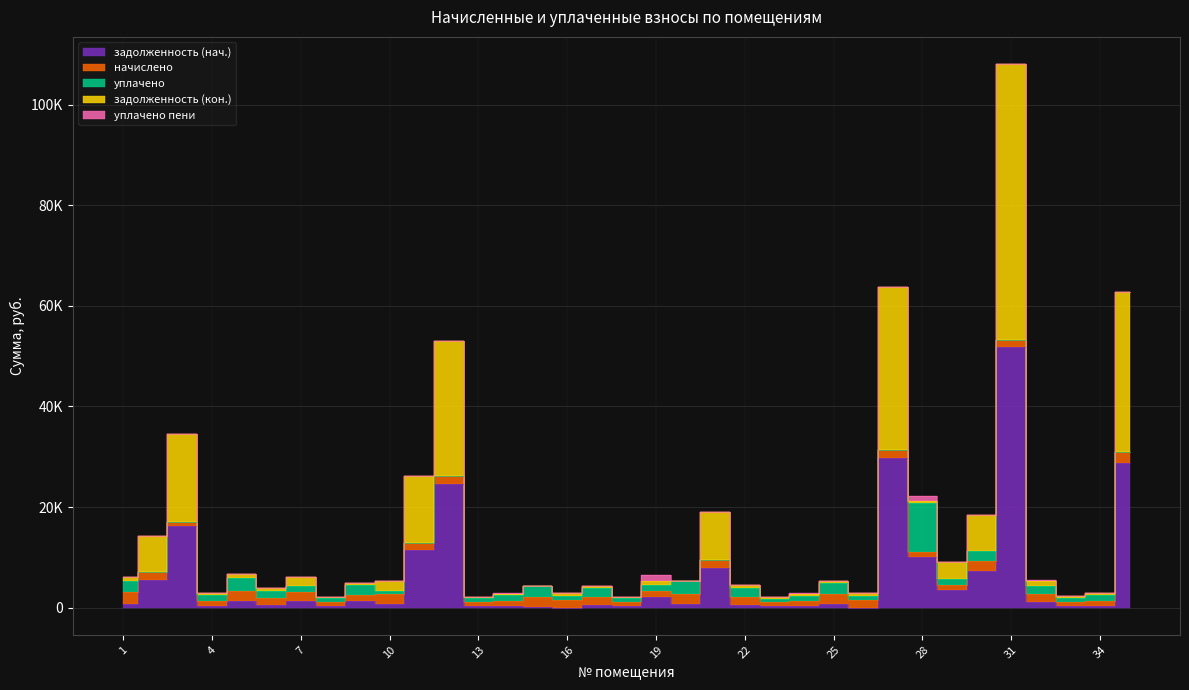

What is the difference between the highest and lowest values at 17?

1638.2